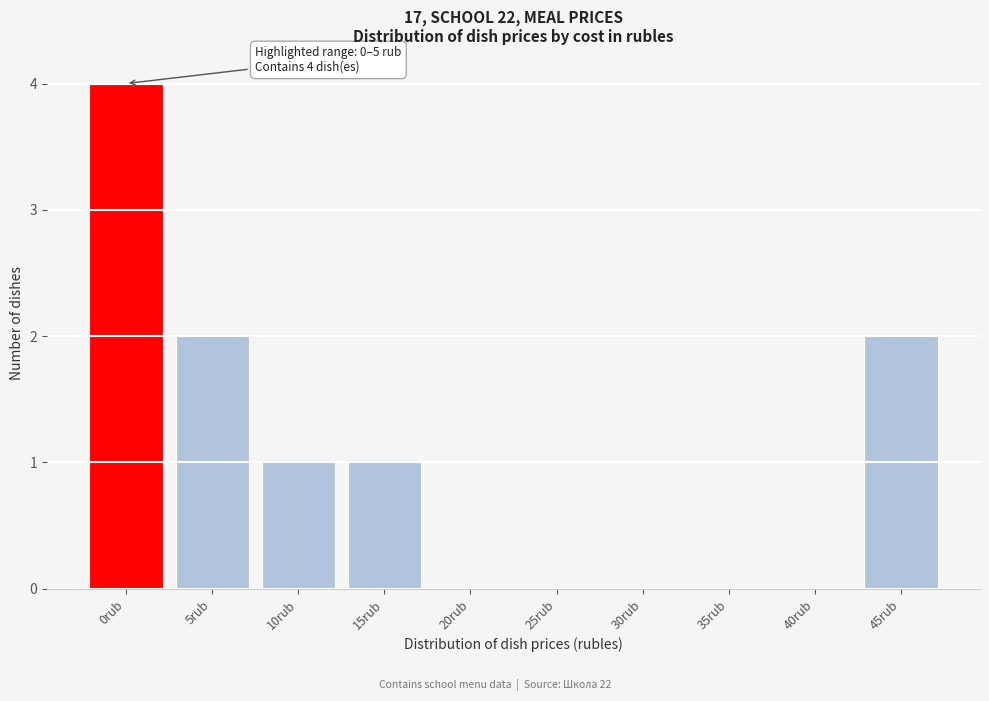

Reading left to right, extract all data points from this chart.

0rub=4	5rub=2	10rub=1	15rub=1	20rub=0	25rub=0	30rub=0	35rub=0	40rub=0	45rub=2